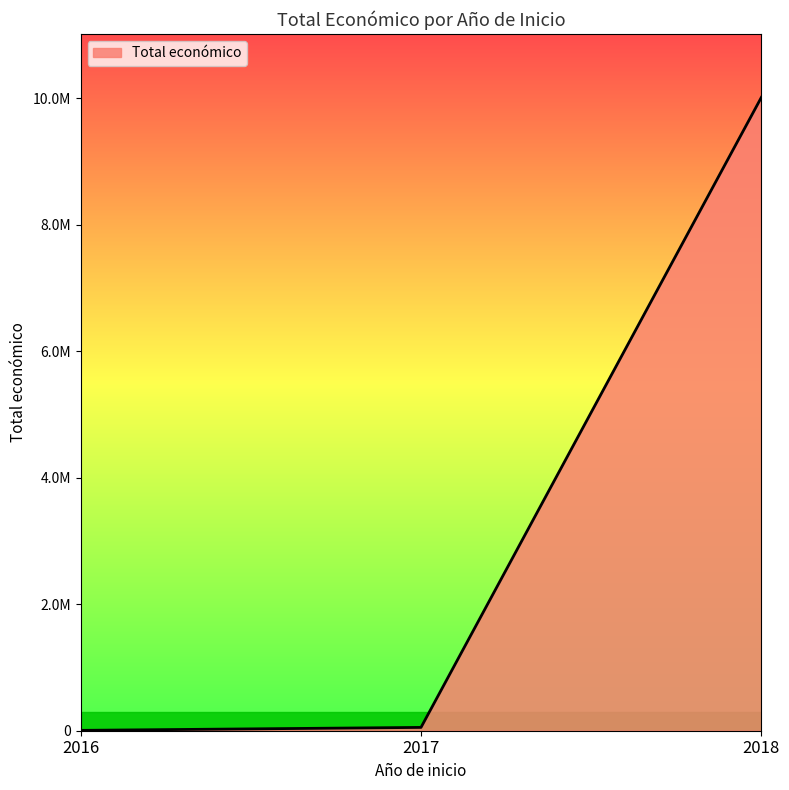

Does the chart display data point markers on the line(s)?

No